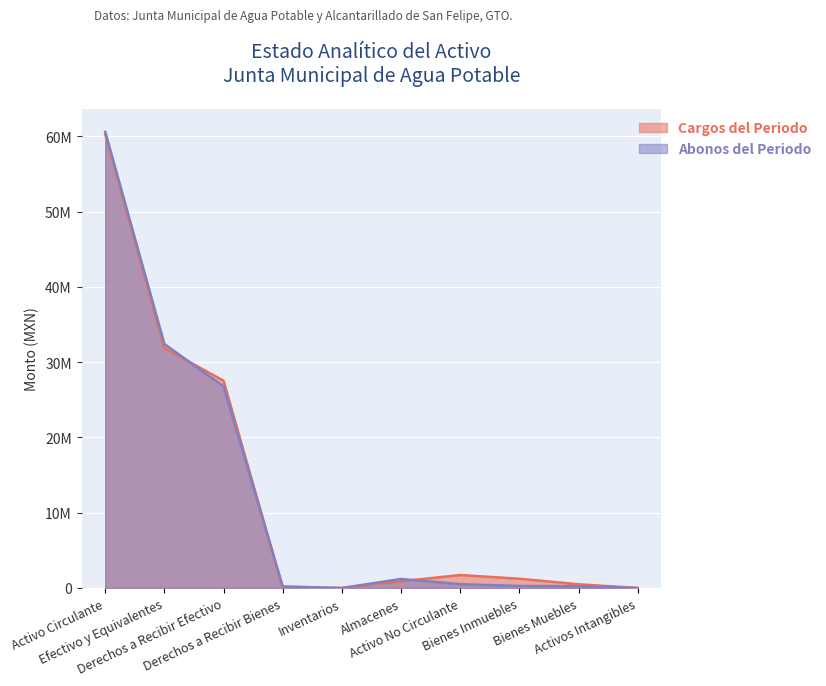

What is the difference between the maximum and minimum values in the Cargos del Periodo series?

60283829.4